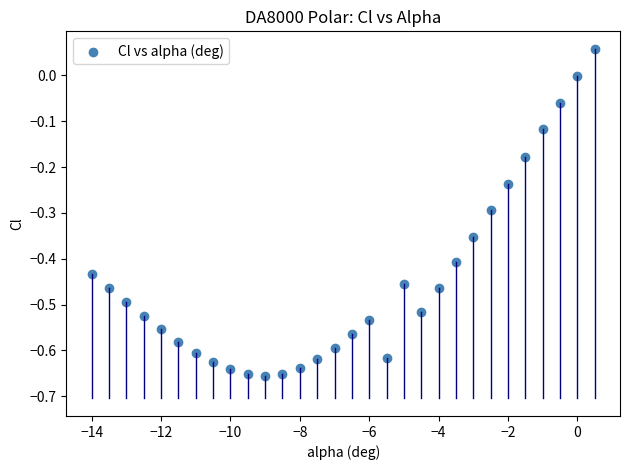

What is the range of X values (max minus min)?

14.5